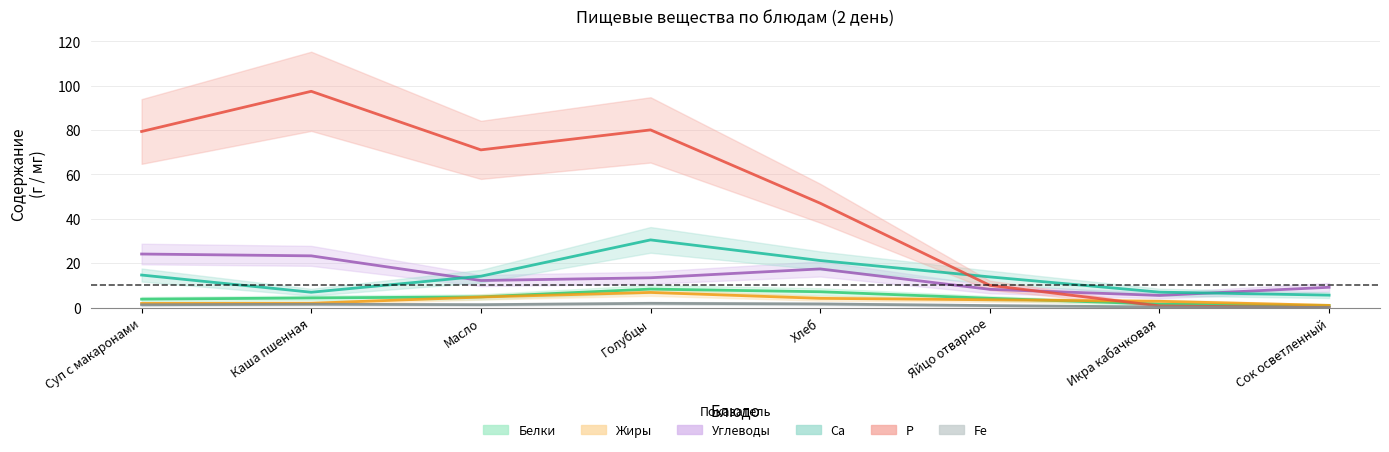

What is the average value of the P series?

48.2